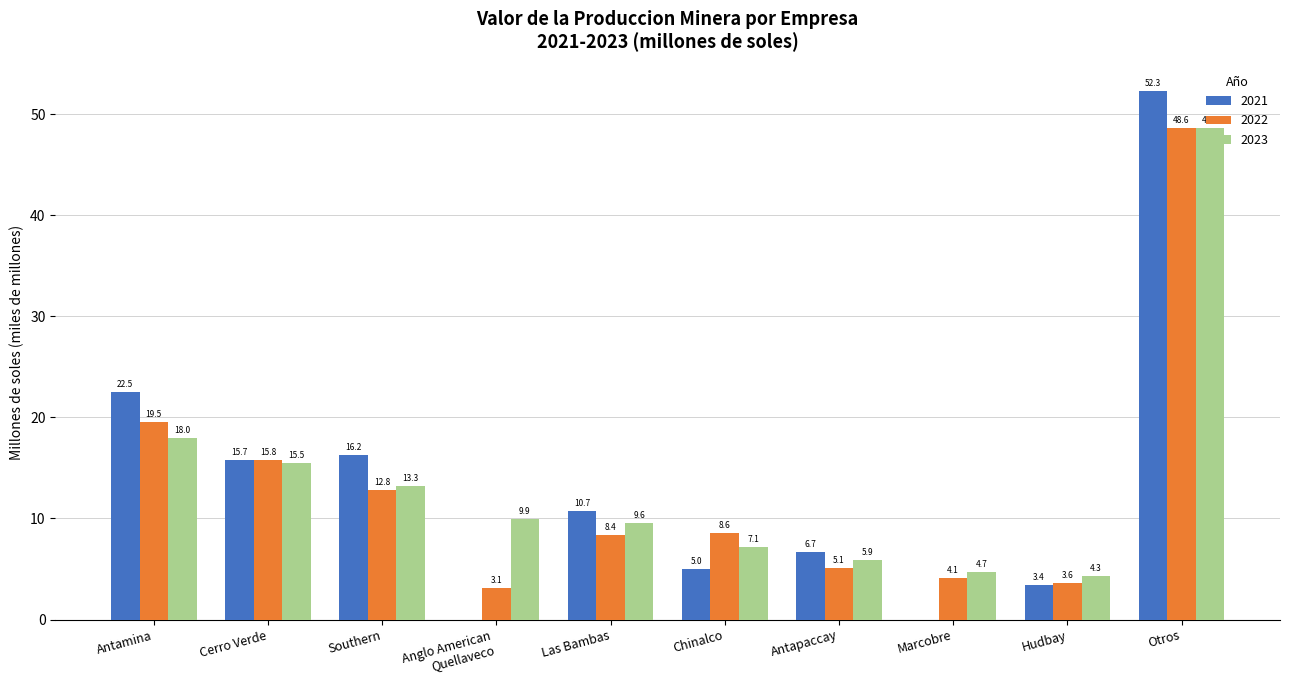

Reading left to right, what are all the values shown in this chart?

2021: 22.5	15.7	16.2	0.0	10.7	5.0	6.7	0.0	3.4	52.3
2022: 19.5	15.8	12.8	3.1	8.4	8.6	5.1	4.1	3.6	48.6
2023: 18.0	15.5	13.3	9.9	9.6	7.1	5.9	4.7	4.3	48.6